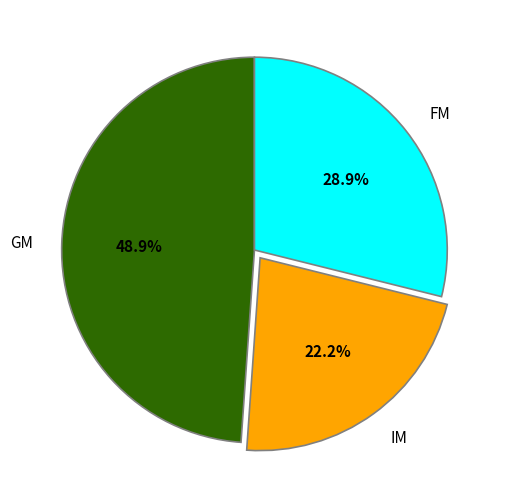

How many slices are in this pie chart?

3